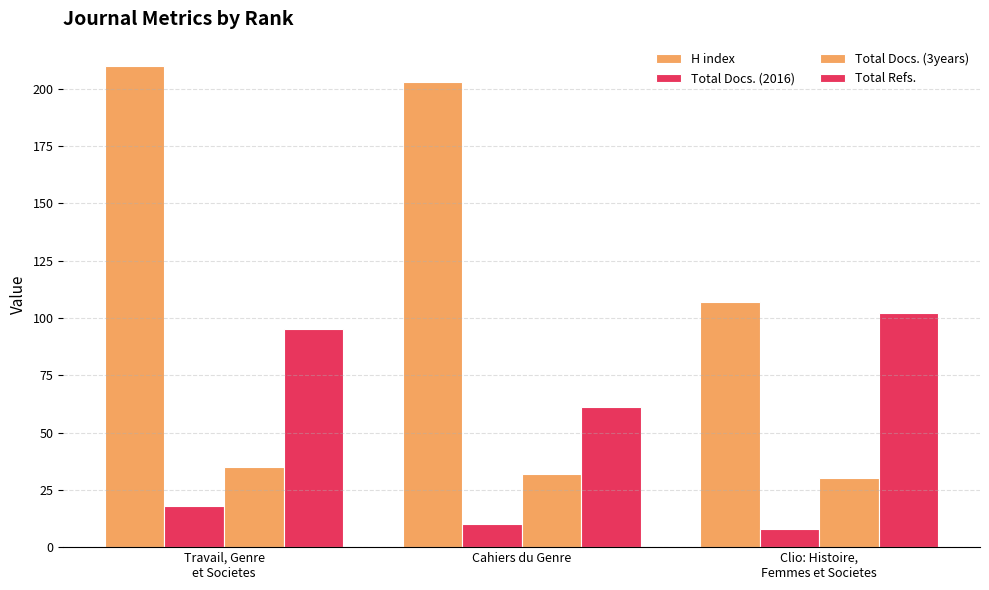

At how many categories does at least one series exceed 157?

2